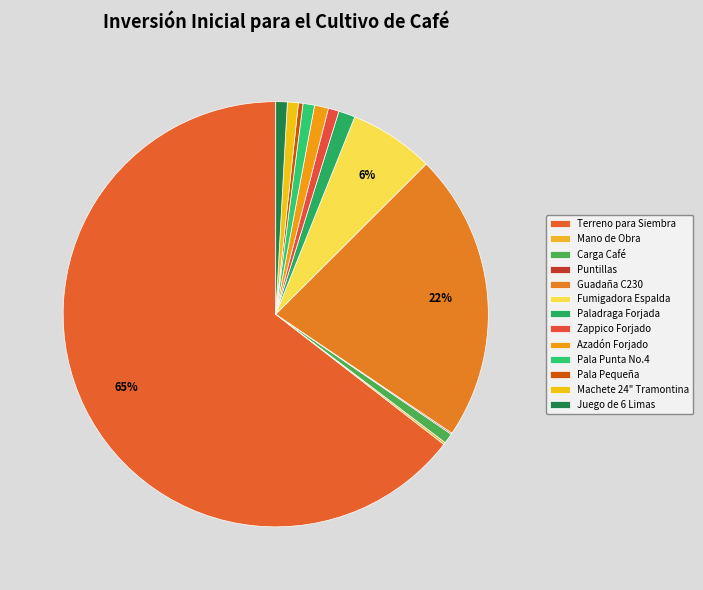

To the nearest percent, what is the average slice percentage?

8%